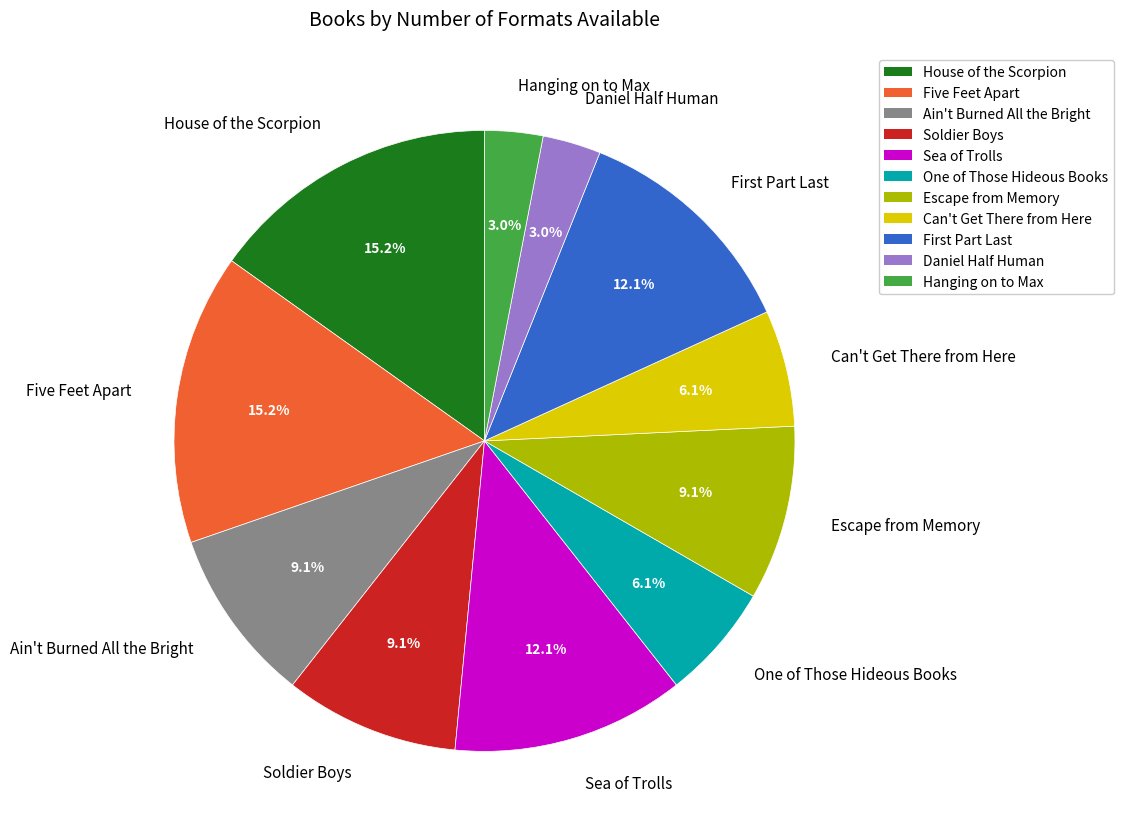

Between One of Those Hideous Books and Ain't Burned All the Bright, which is larger?

Ain't Burned All the Bright